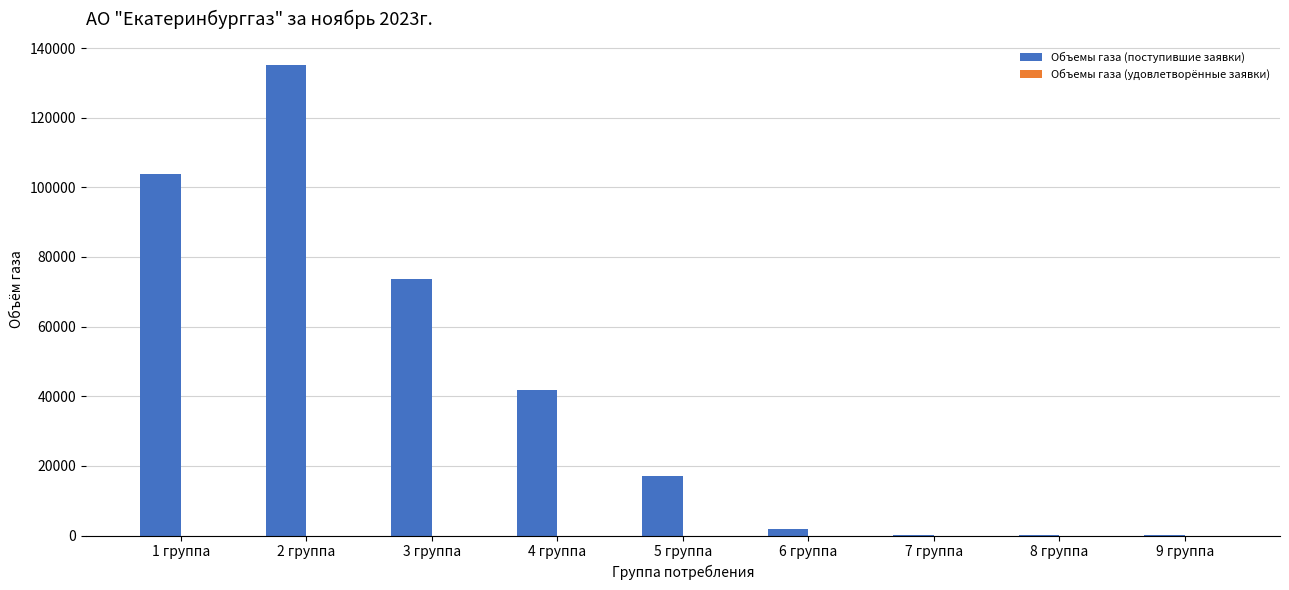

What is the sum of all values?

373386.1